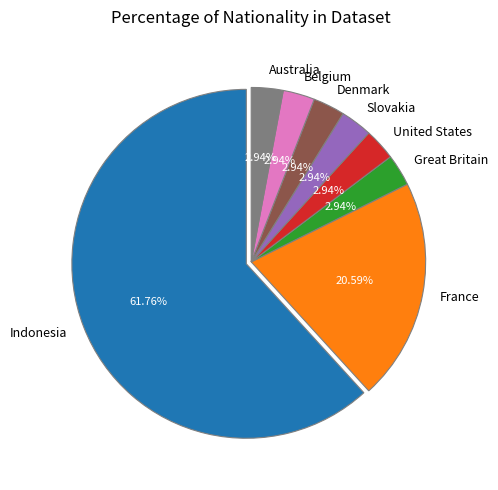

To the nearest percent, what portion does United States represent?

3%